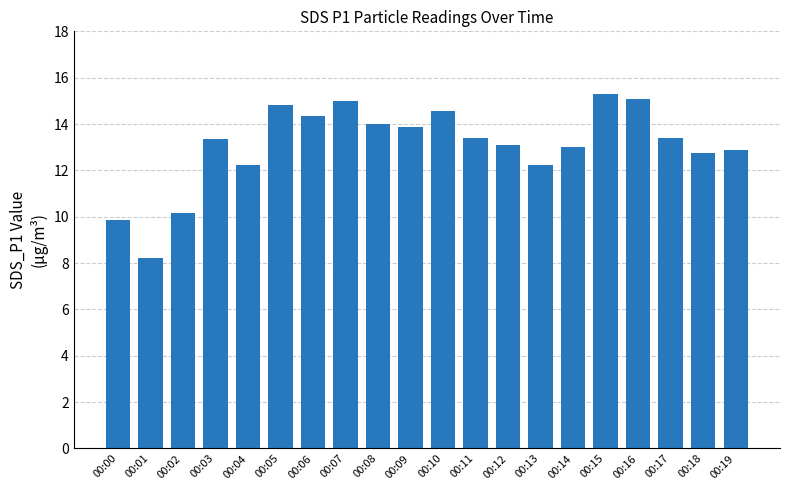

What is the value of the 14th bar from the left?

12.2